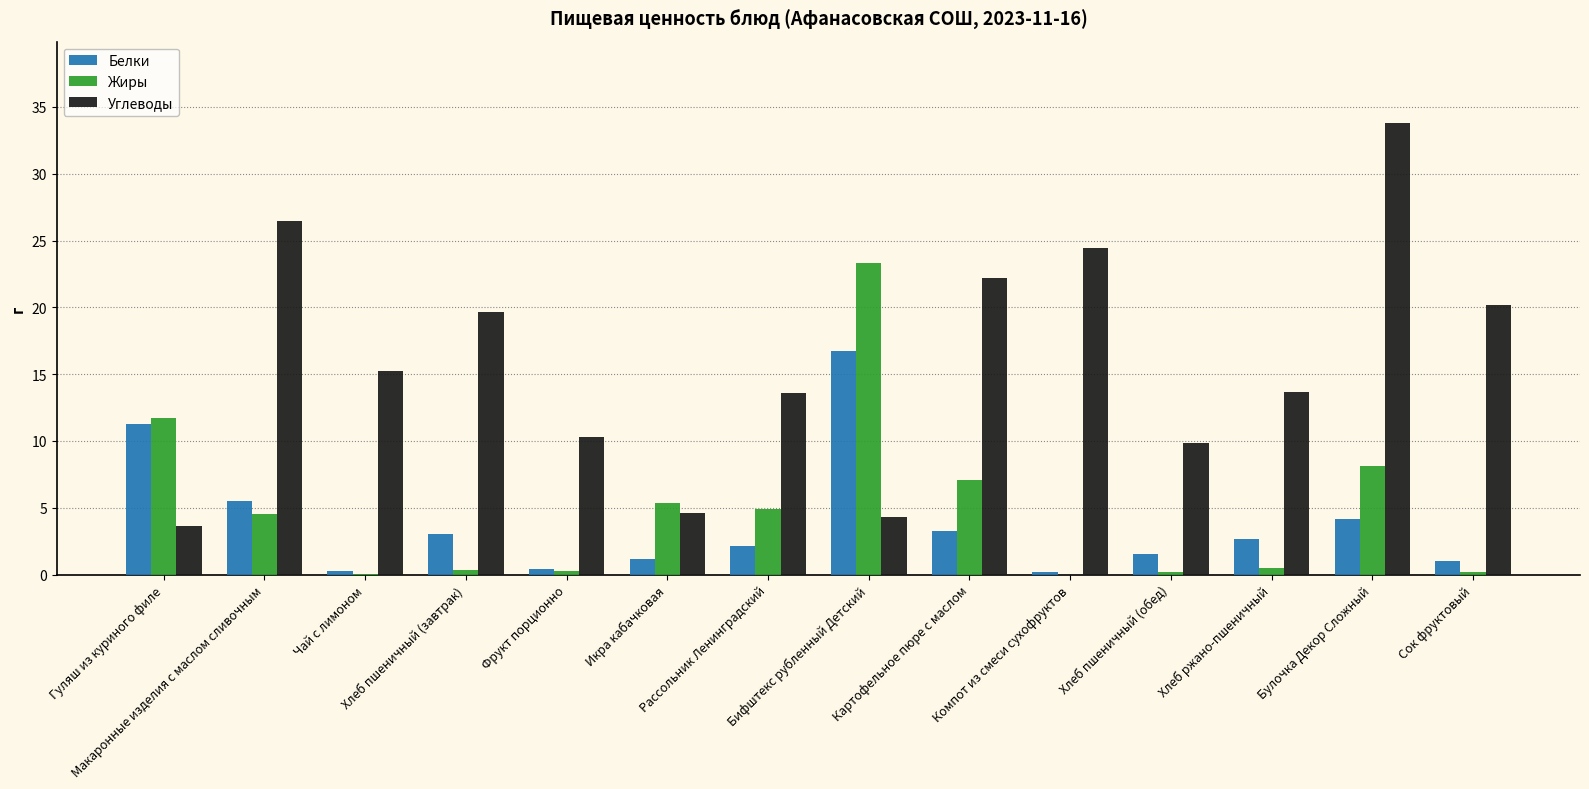

The value of Жиры at Хлеб пшеничный (обед) is 0.2. True or false?

True